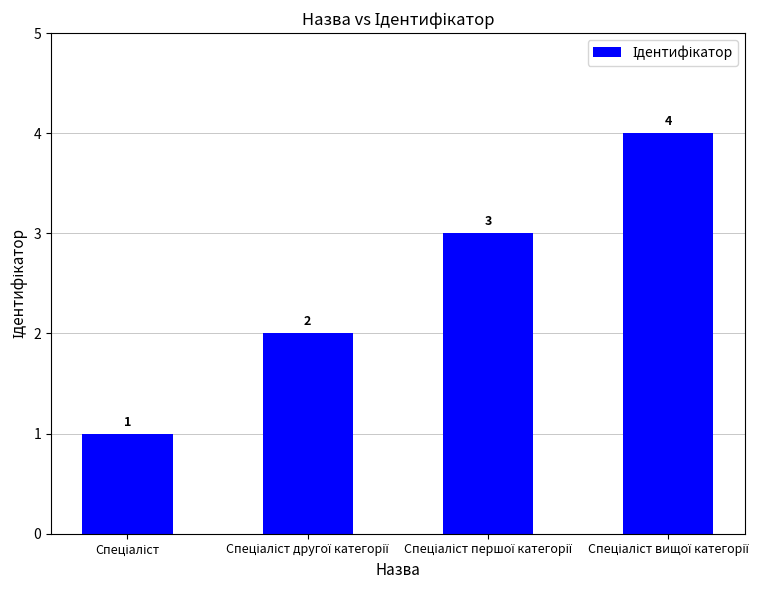

What is the difference between the maximum and minimum values?

3